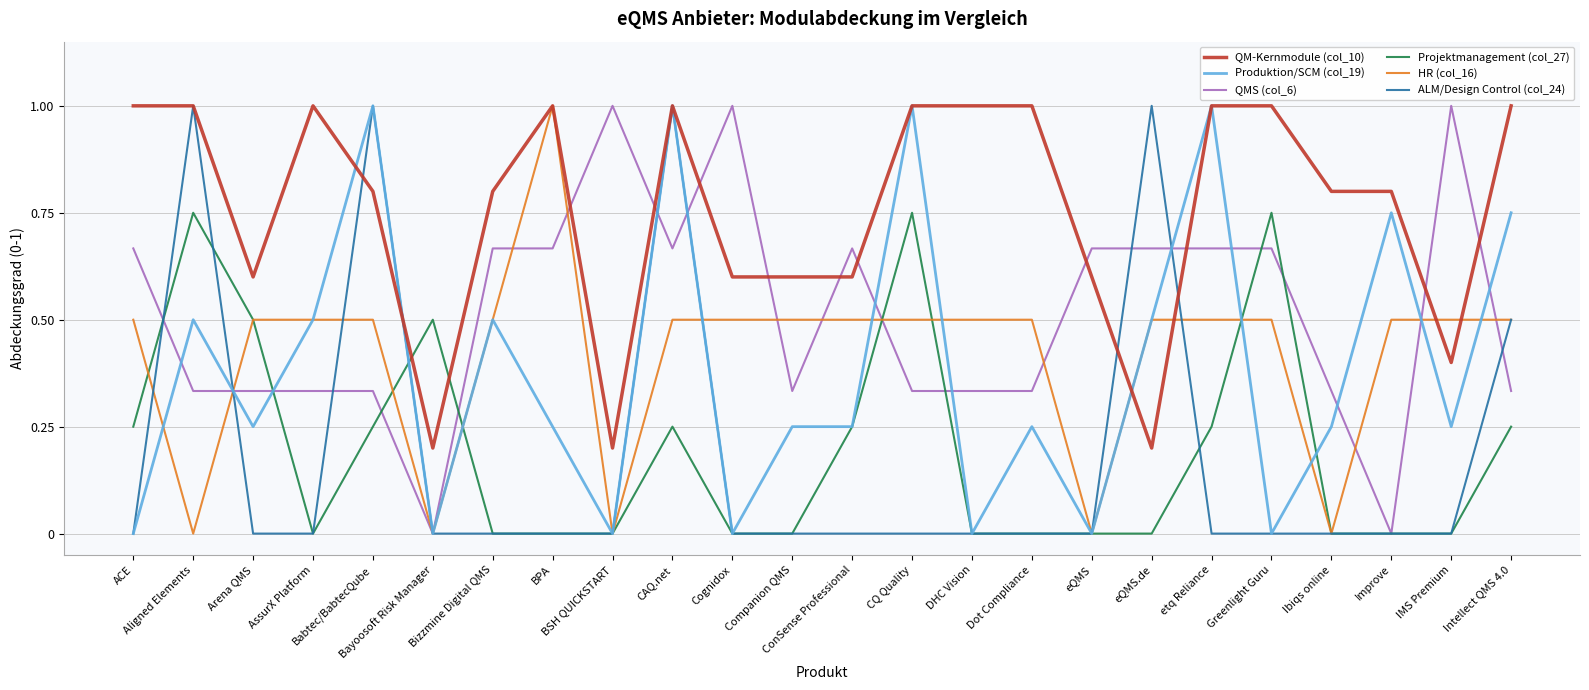

What is the highest value of the QM-Kernmodule (col_10) series?

1.0